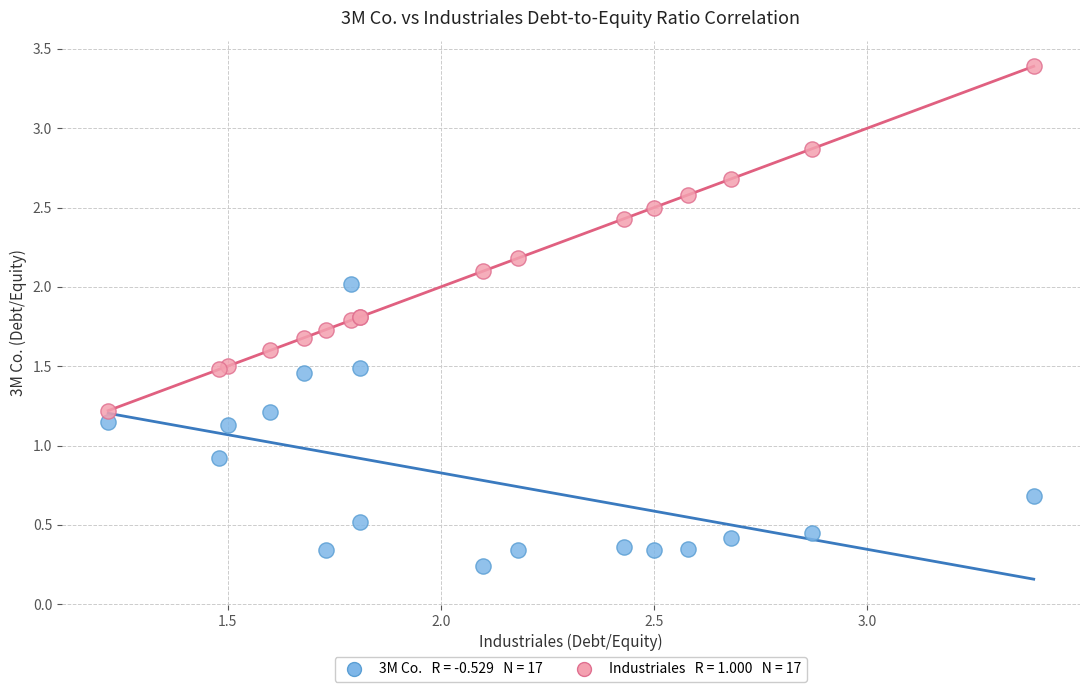

Across all series, what Y value is closest to 1?

0.9